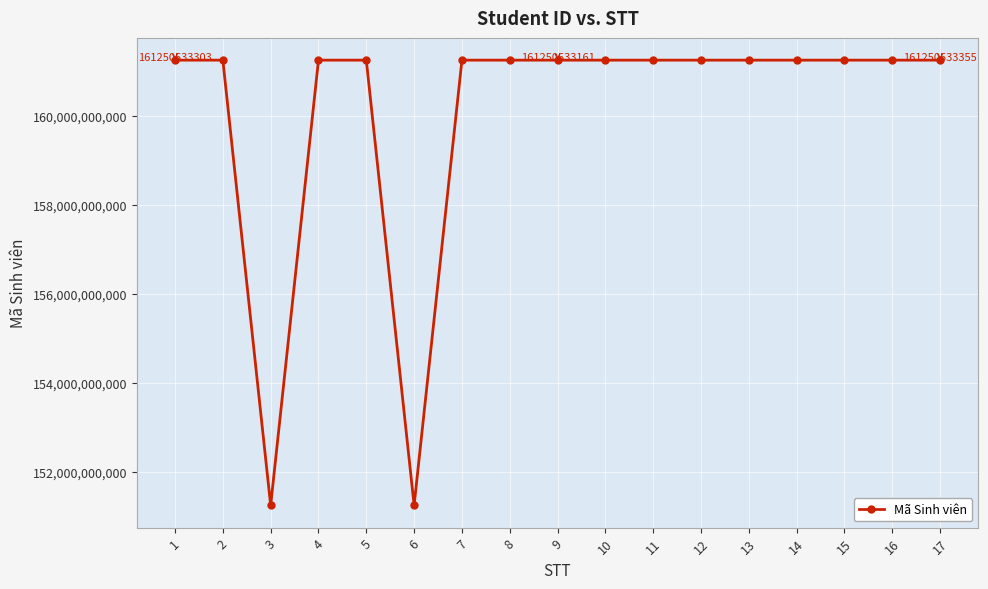

Is this an area chart (filled region under the line)?

No